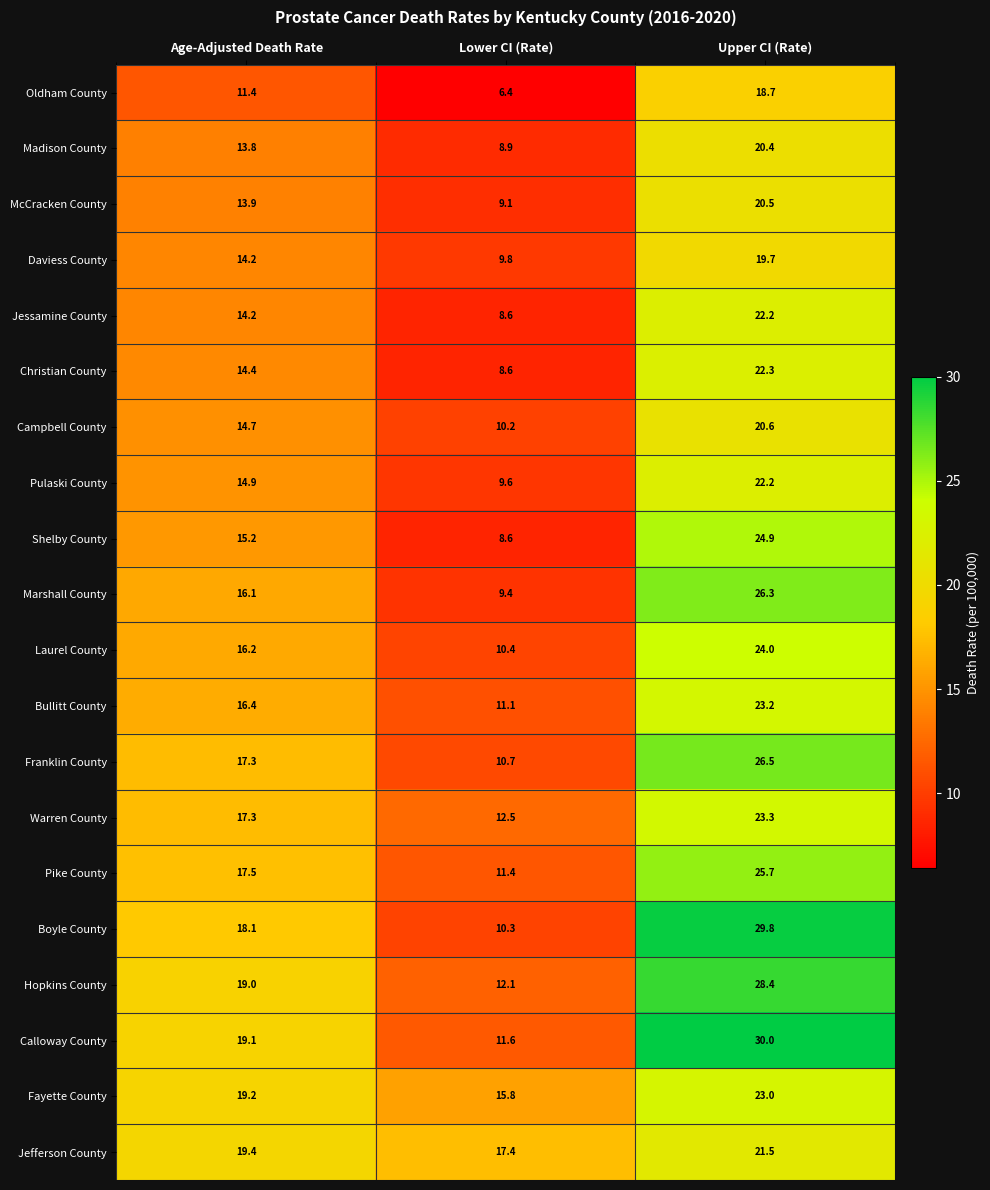

The Daviess County series shows 25.3 at Age-Adjusted Death Rate. True or false?

False